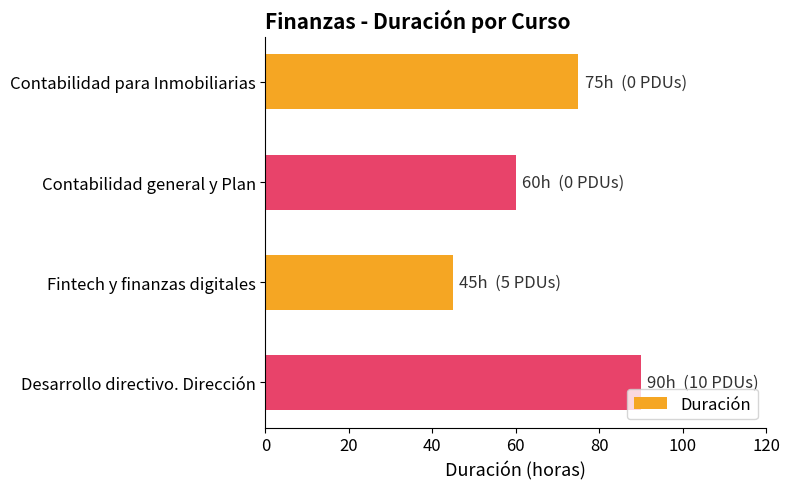

Is it true that the value at Desarrollo directivo. Dirección is 32?

False